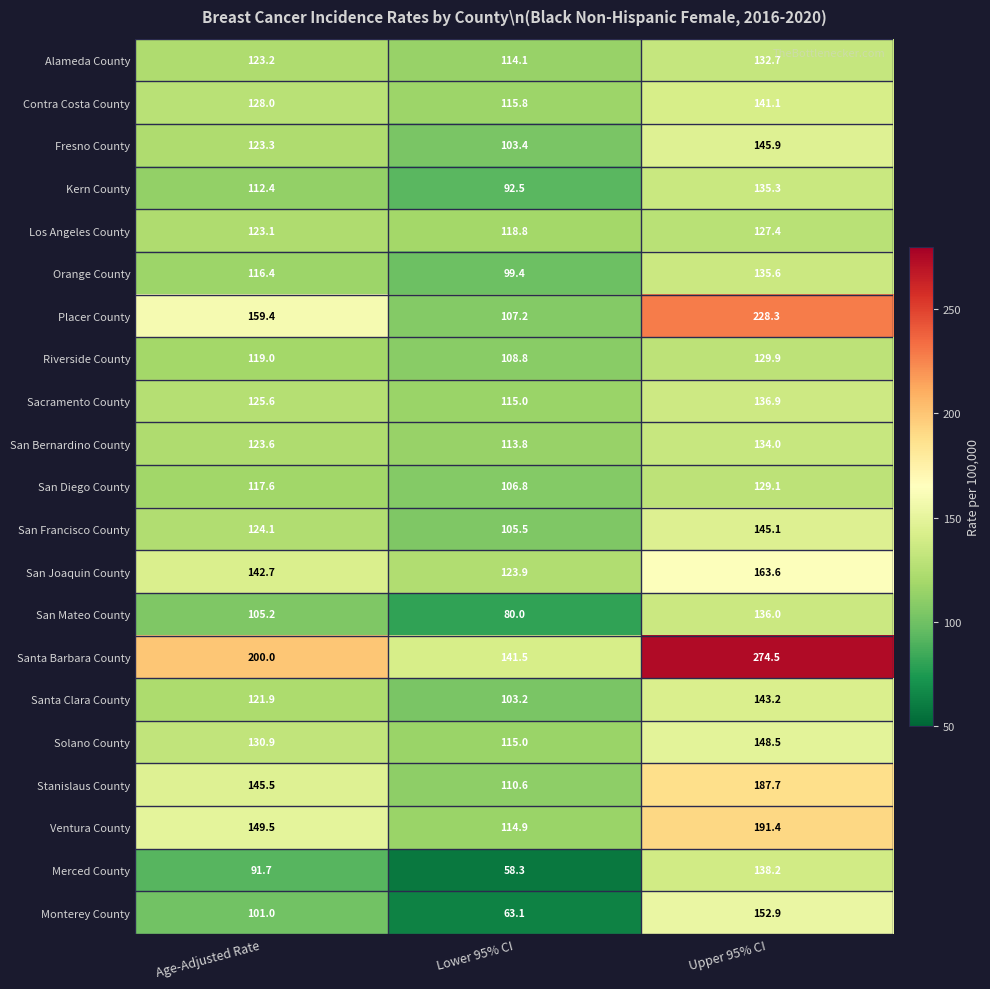

What value does the Stanislaus County series have at Lower 95% CI?

110.6